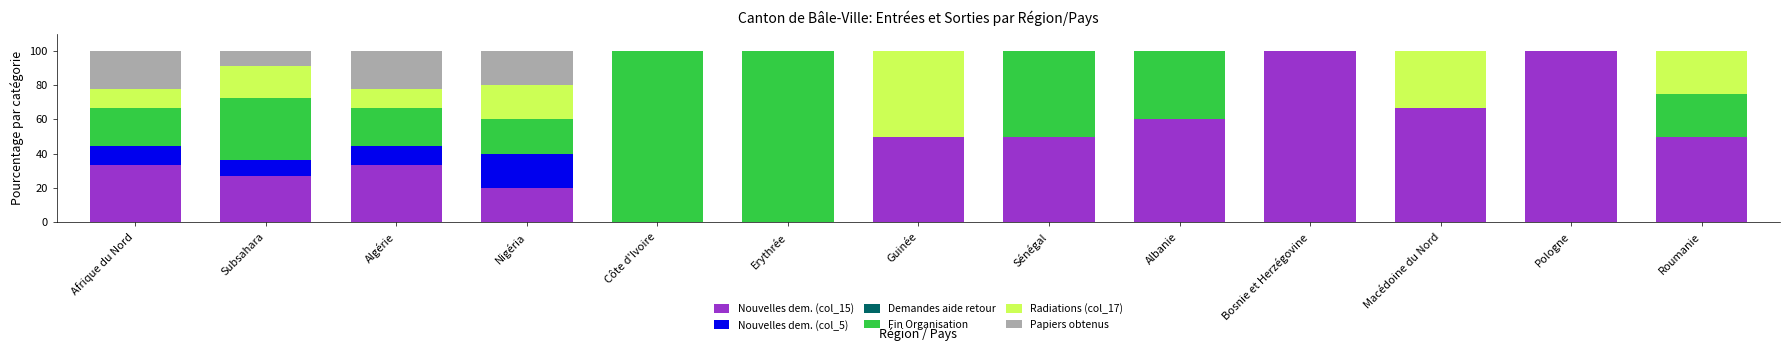

What is the sum of the Nouvelles dem. (col_15) values at Afrique du Nord and Roumanie?

83.3